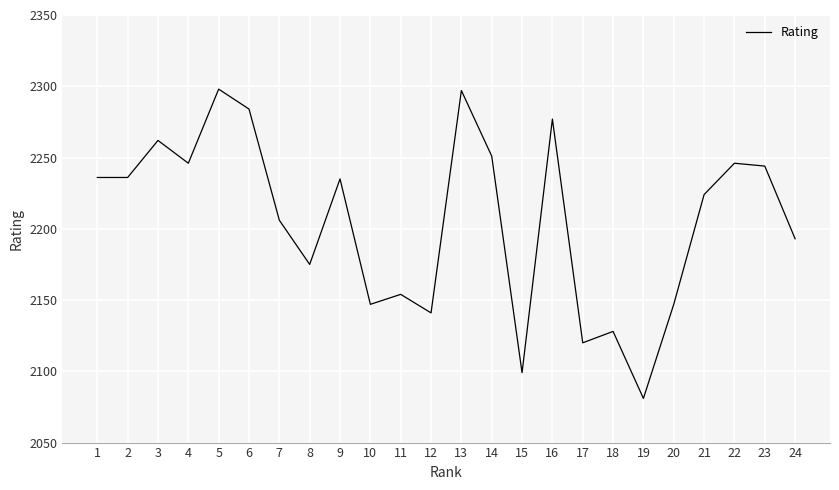

At which category does the chart reach its minimum across all series?

19